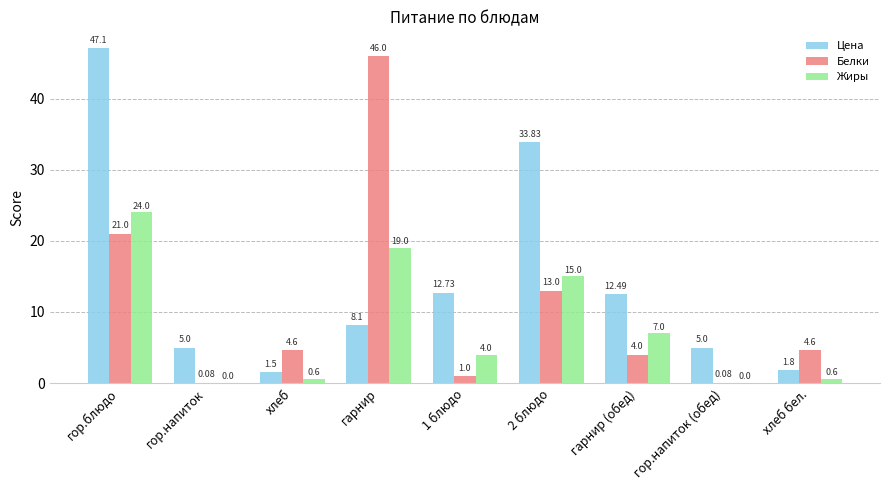

Between хлеб and 2 блюдо, which series saw the biggest shift?

Цена